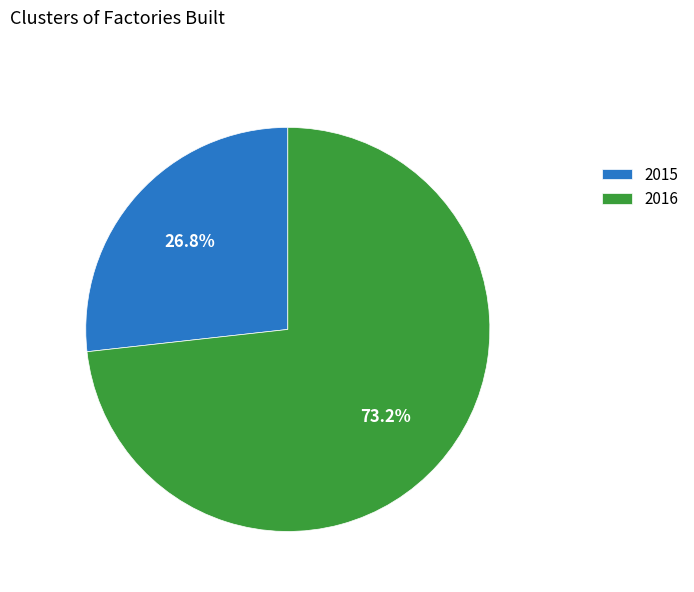

Count the number of slices in the pie.

2